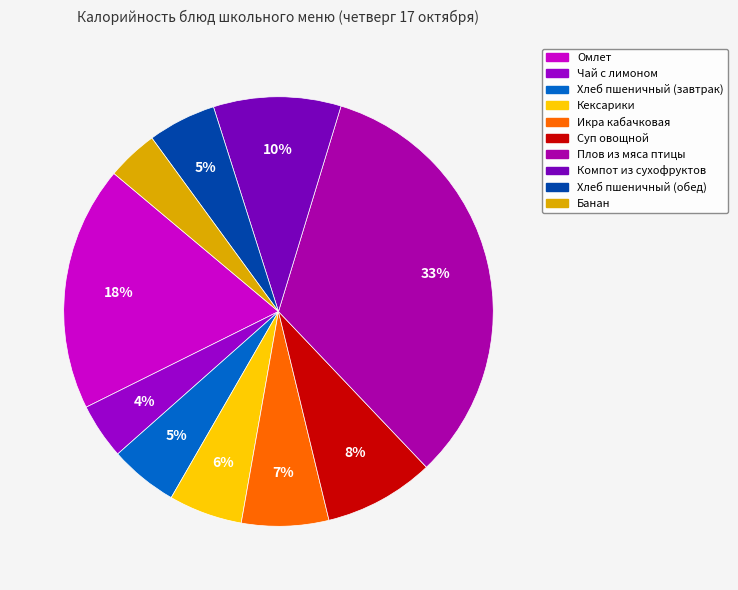

Do Хлеб пшеничный (обед) and Чай с лимоном together represent more than half of the pie?

No